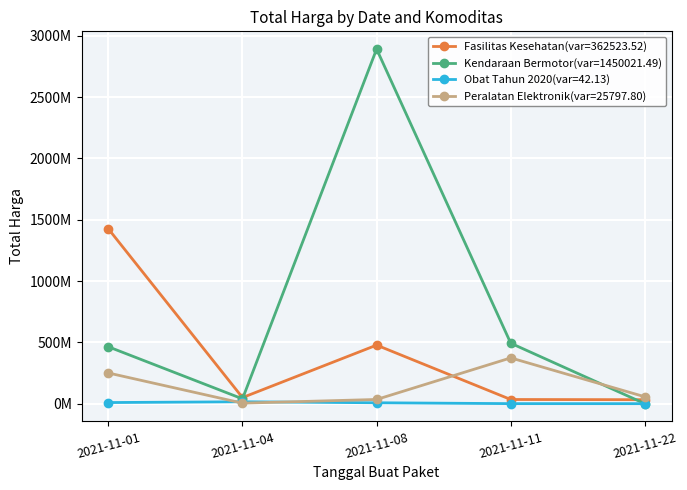

Reading right to left, list all the values displayed in this chart.

Fasilitas Kesehatan: 2021-11-22=32441200	2021-11-11=34000000	2021-11-08=477600000	2021-11-04=49730040	2021-11-01=1425867900
Kendaraan Bermotor: 2021-11-22=0	2021-11-11=493000000	2021-11-08=2892122000	2021-11-04=39440000	2021-11-01=464002100
Obat Tahun 2020: 2021-11-22=78000	2021-11-11=333600	2021-11-08=7401240	2021-11-04=15513960	2021-11-01=9180000
Peralatan Elektronik: 2021-11-22=56152800	2021-11-11=373404000	2021-11-08=34292000	2021-11-04=4350000	2021-11-01=250350000